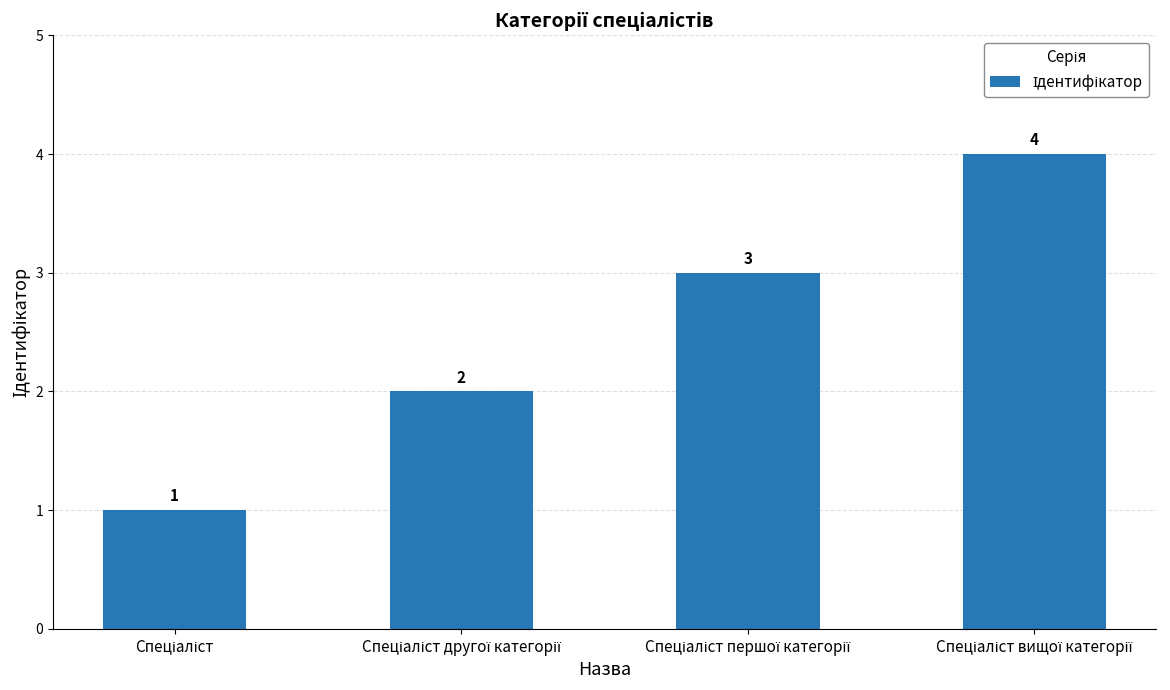

Reading left to right, what are all the values shown in this chart?

1	2	3	4